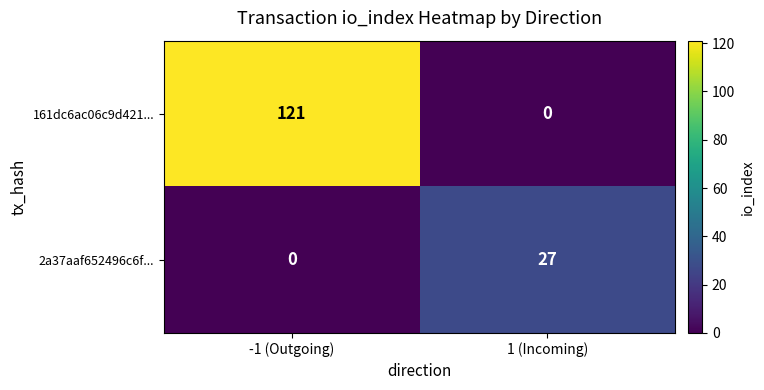

At which category is the sum across all series the highest?

-1 (Outgoing)